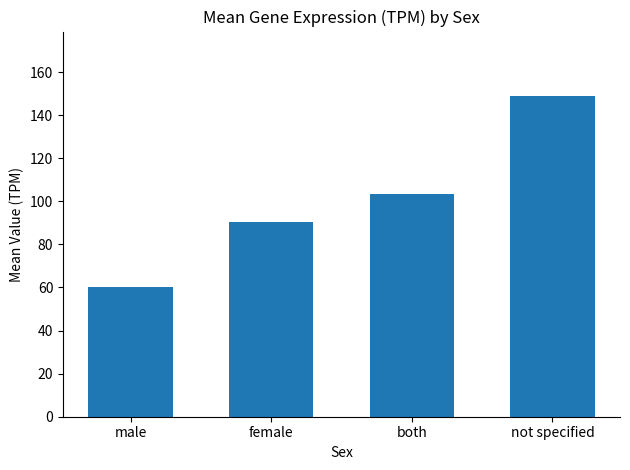

How many data points are less than 103?

2